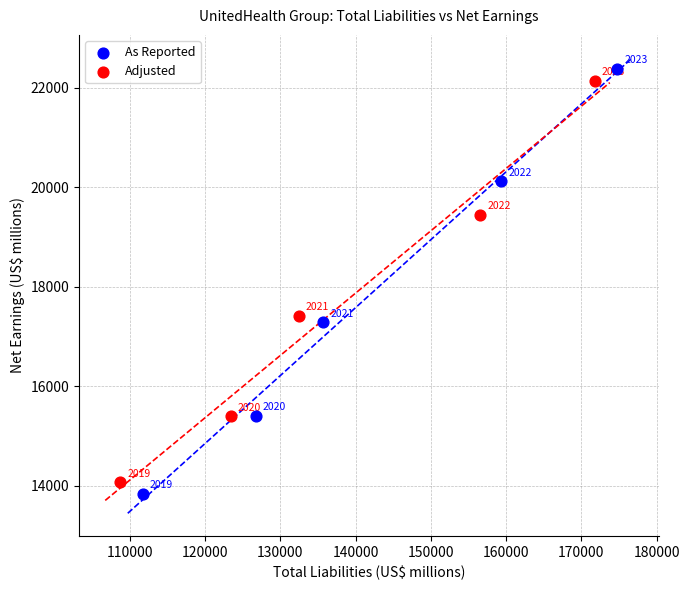

Which series has the largest Y range (max minus min)?

As Reported